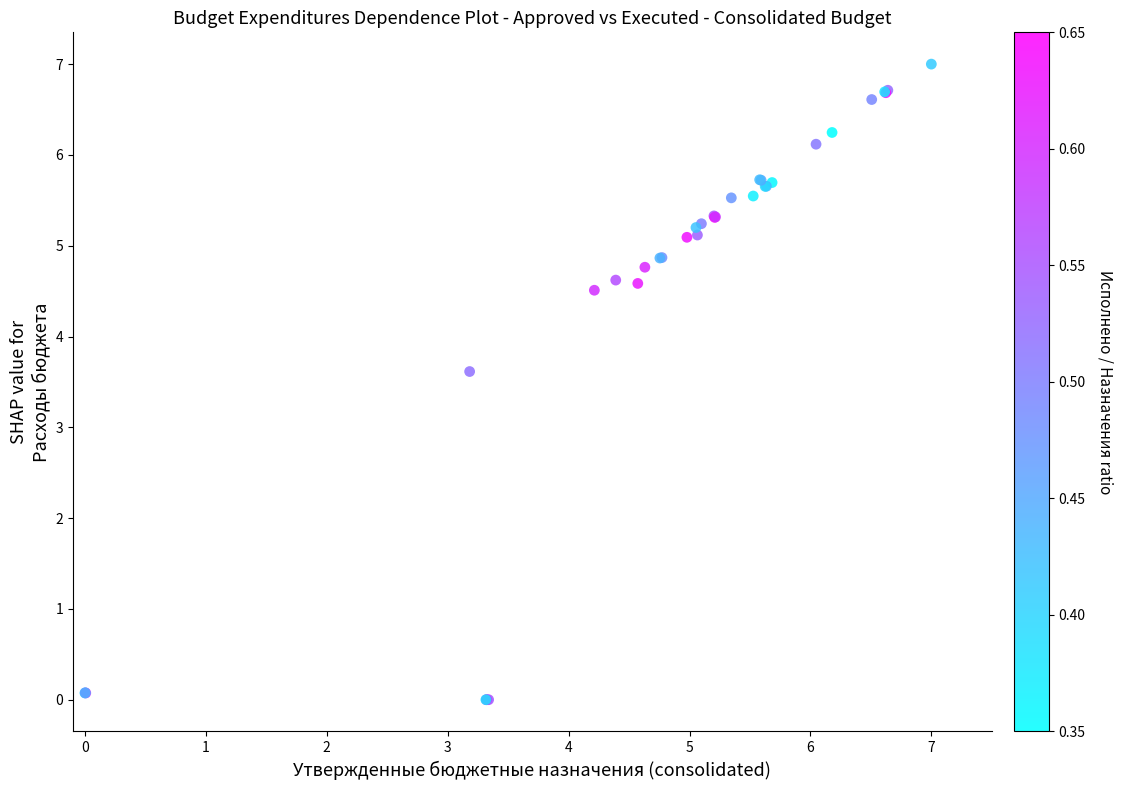

What Y value in the scatter plot is closest to 3?

3.6